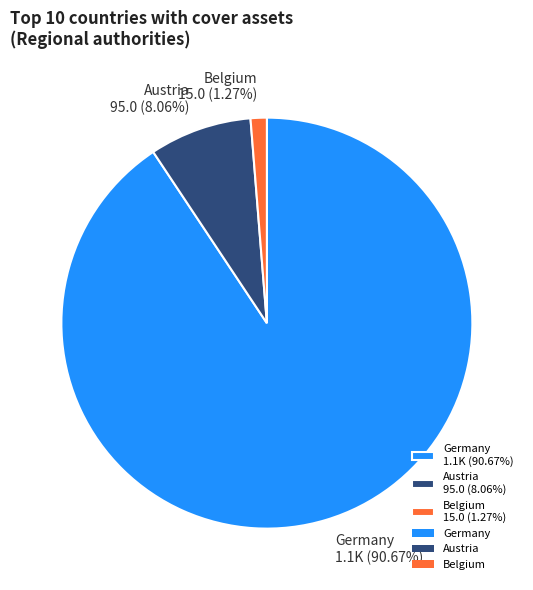

How many slices are in this pie chart?

3